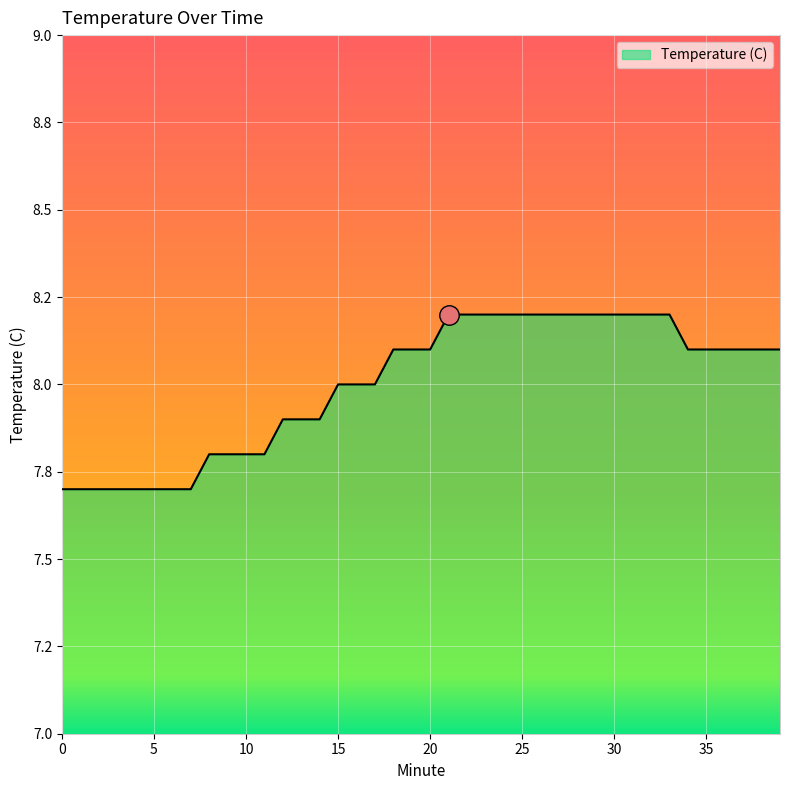

Which label corresponds to the largest value in the chart?

21